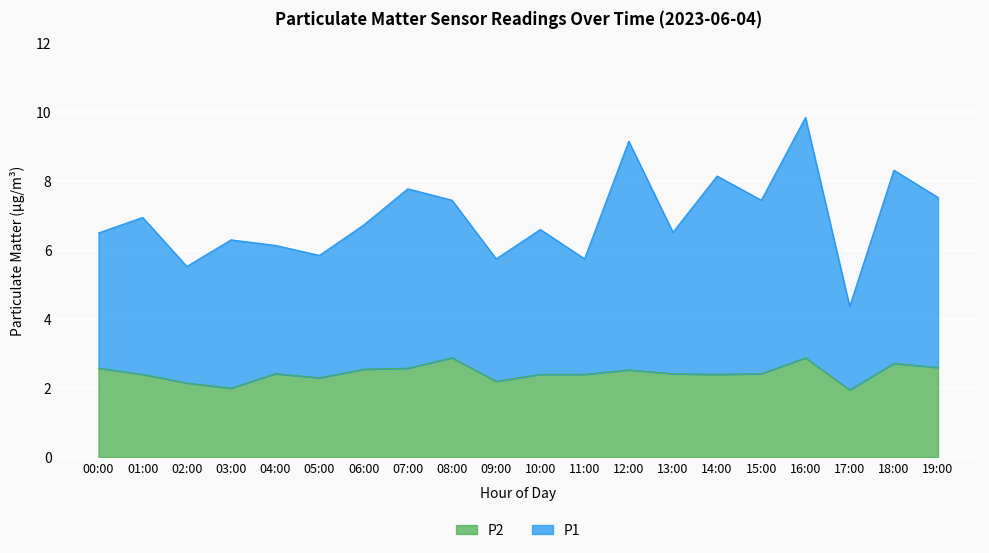

What is the sum of the P2 values at 07:00 and 13:00?

5.0